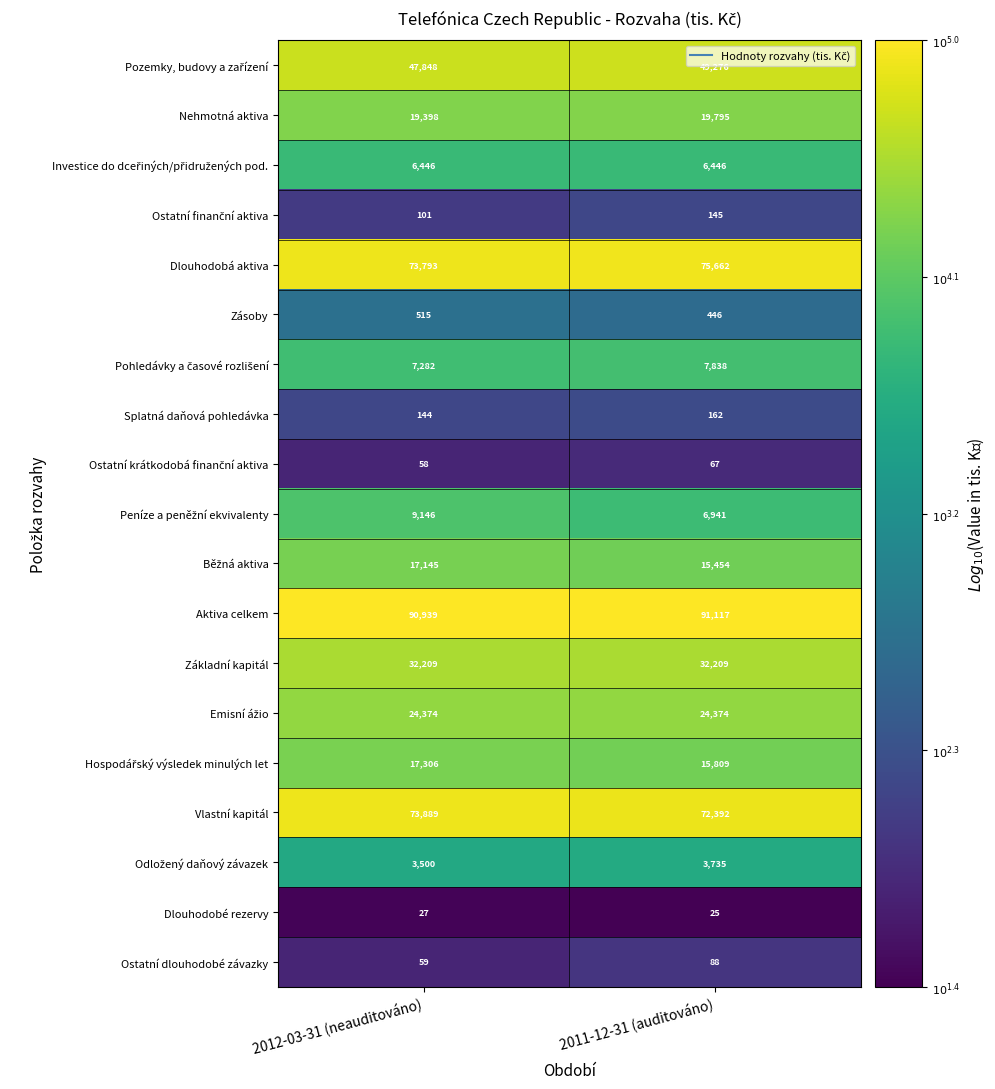

What is the greatest value displayed?

91117